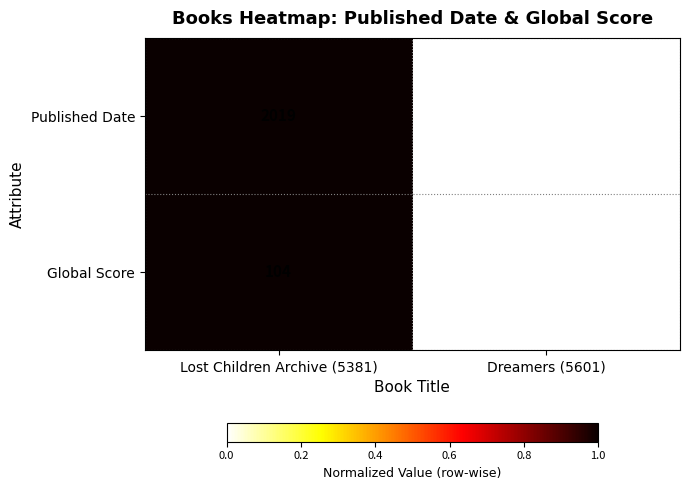

Reading left to right, what are all the values shown in this chart?

Published Date: Lost Children Archive (5381)=2019	Dreamers (5601)=2018
Global Score: Lost Children Archive (5381)=104	Dreamers (5601)=16